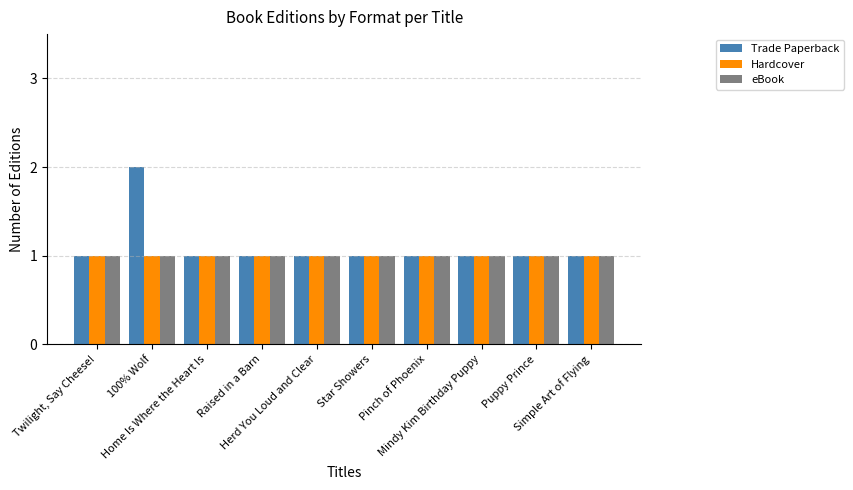

The Hardcover series shows 0 at 100% Wolf. True or false?

False